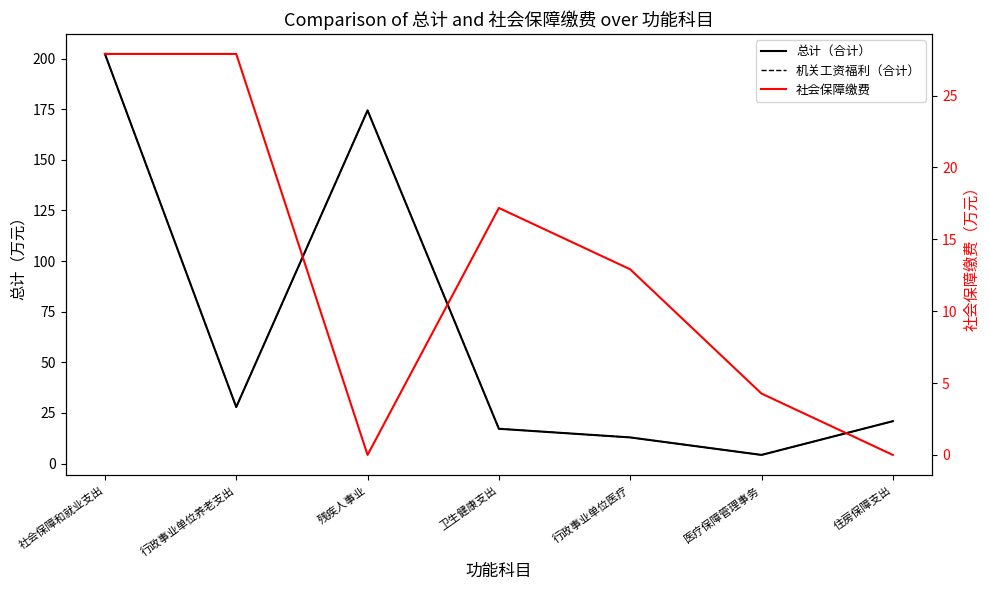

What is the average value of the 社会保障缴费 series?

12.9